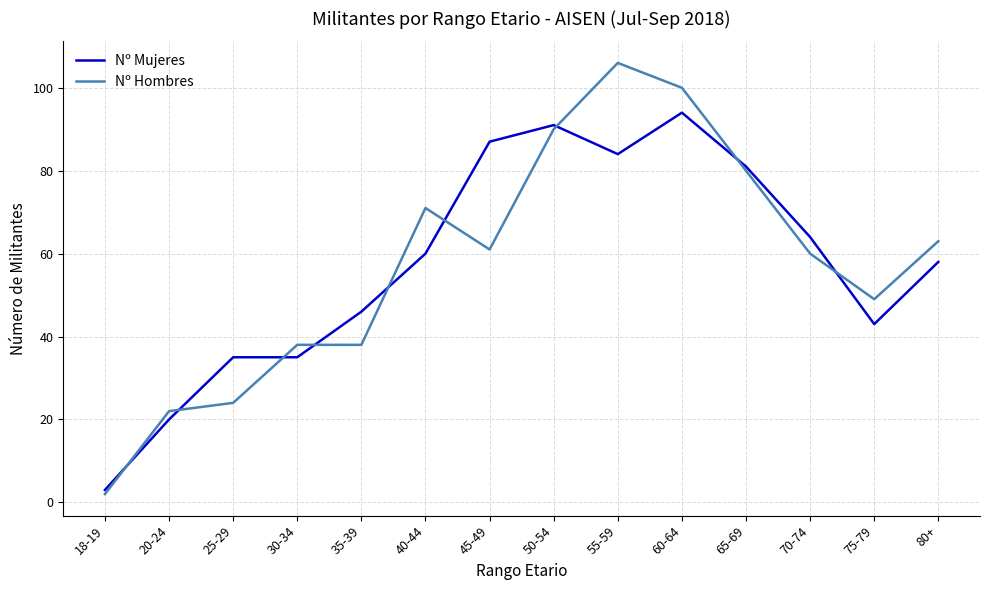

The Nº Hombres series shows 2 at 18-19. True or false?

True